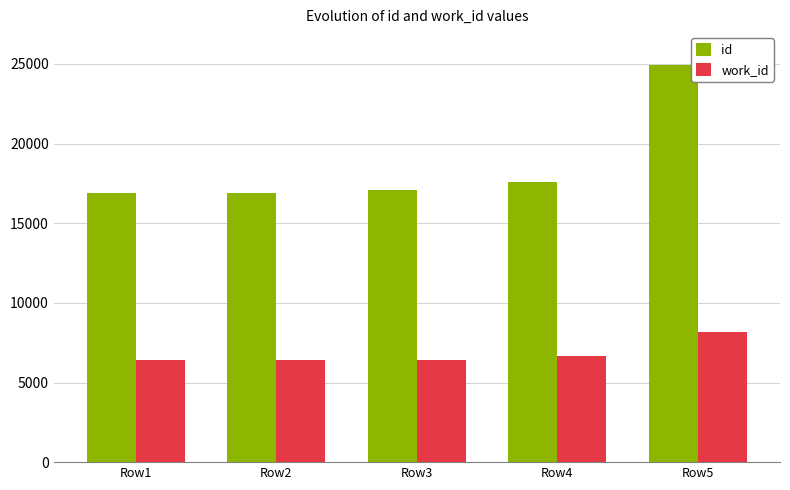

Which series changed the most between Row2 and Row5?

id